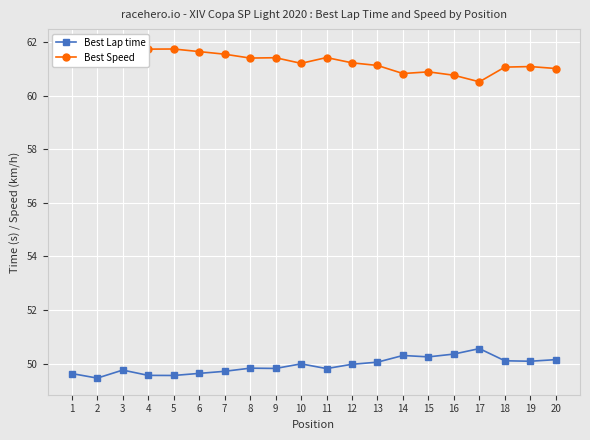

What is the difference between the maximum and minimum values in the Best Lap time series?

1.1